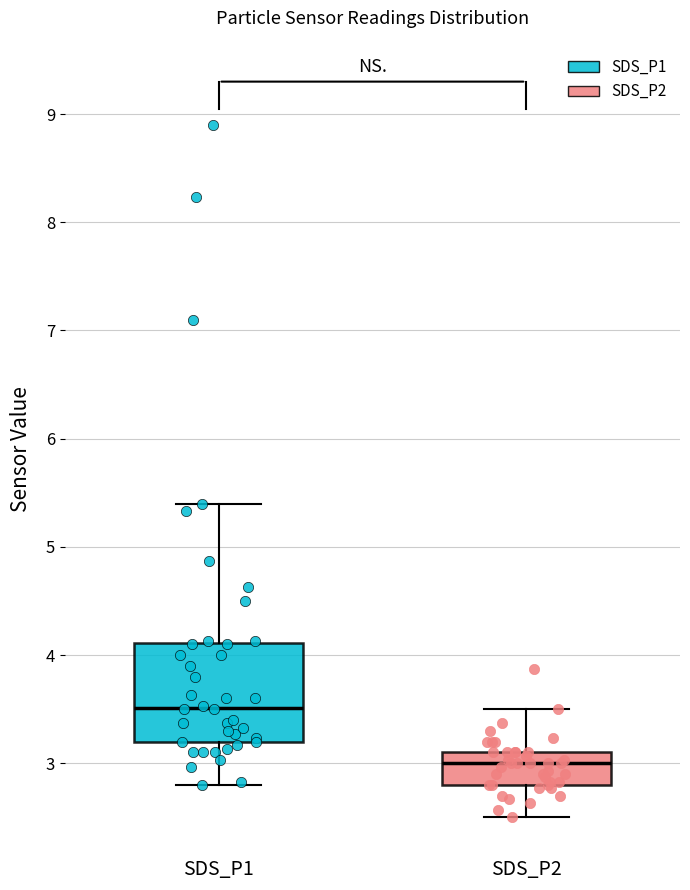

Reading left to right, read every box against the y-axis: the position of its median line, the range the box covers, and the ends of its whiskers. The values are not printed on the chart, so give them approximately, as read against the axis.

SDS_P1: median 3.5, box 3.2 to 4.1, whiskers 2.8 to 5.4
SDS_P2: median 3.0, box 2.8 to 3.1, whiskers 2.5 to 3.5